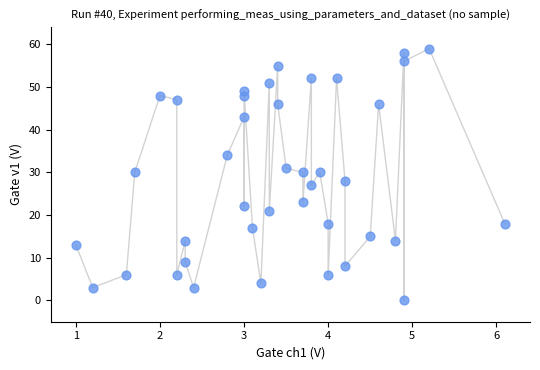

What is the range of Y values (max minus min)?

59